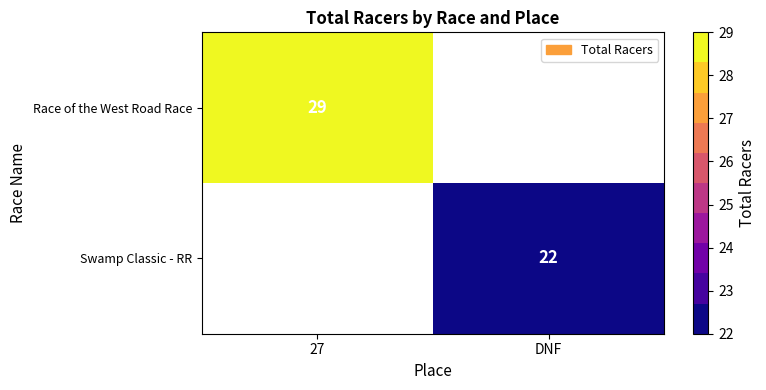

Which has a higher value, DNF or 27?

27